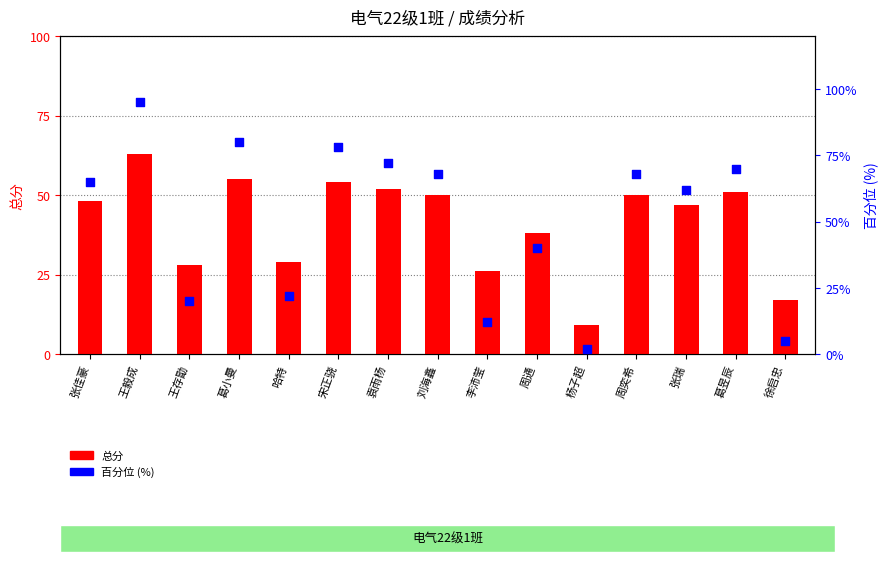

Which series has the largest total across all categories?

百分位 (%)